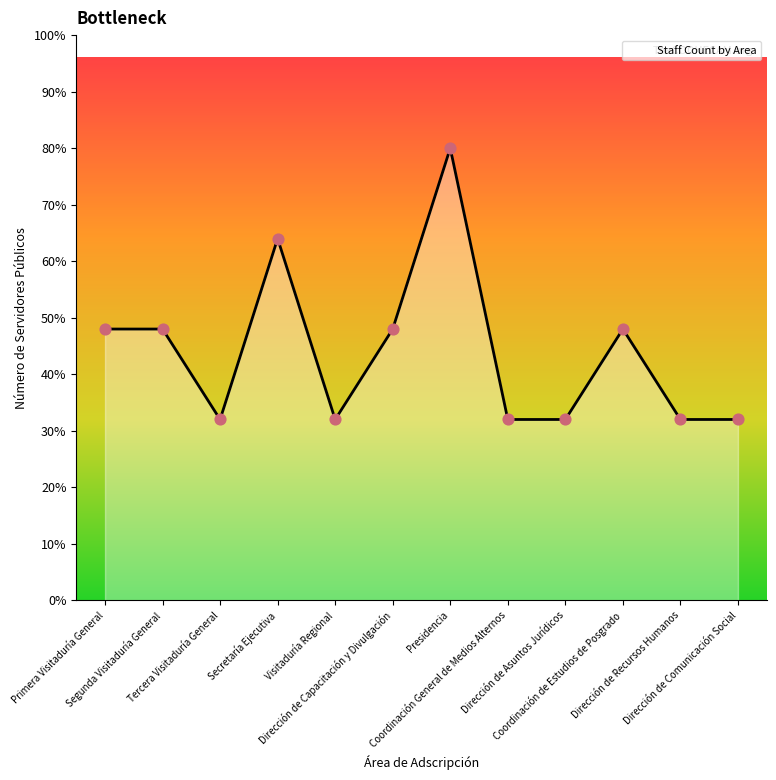

Between Coordinación de Estudios de Posgrado and Visitaduría Regional, which is larger?

Coordinación de Estudios de Posgrado